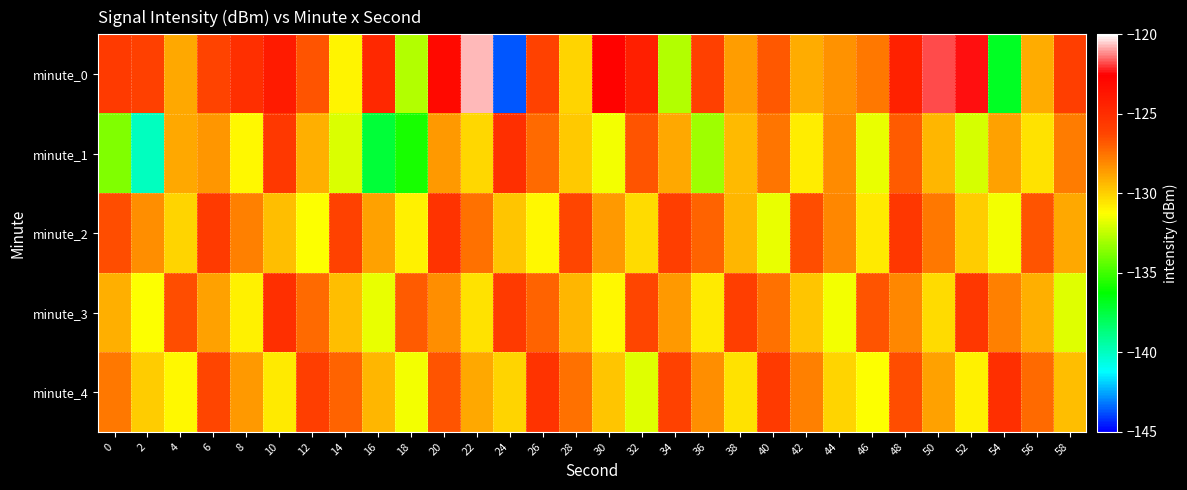

What is the total value across all series at 26?

-636.9